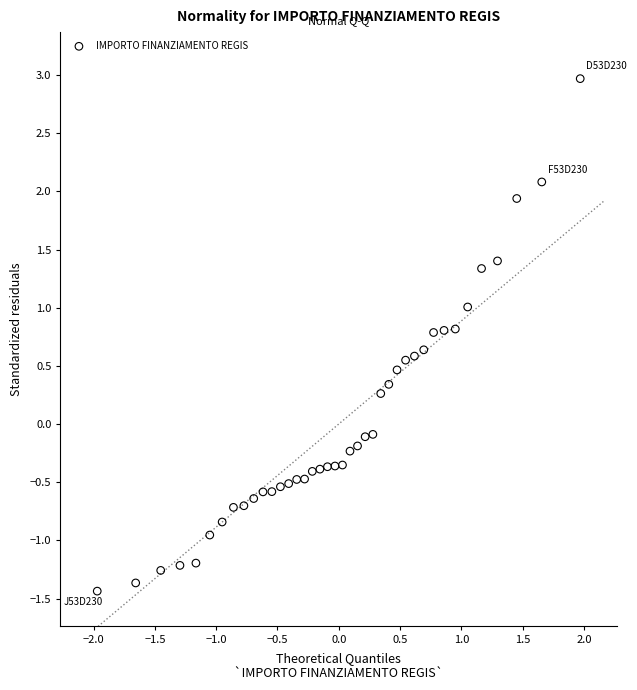

What is the range of Y values (max minus min)?

4.4